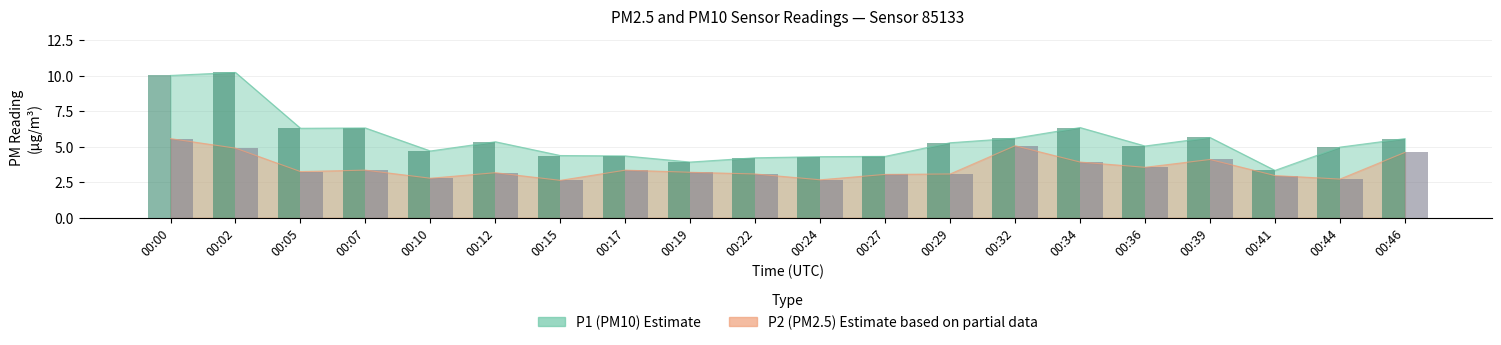

List the labels in order of P1 value, smallest first.

00:41, 00:19, 00:22, 00:24, 00:27, 00:17, 00:15, 00:10, 00:44, 00:36, 00:29, 00:12, 00:46, 00:32, 00:39, 00:05, 00:07, 00:34, 00:00, 00:02